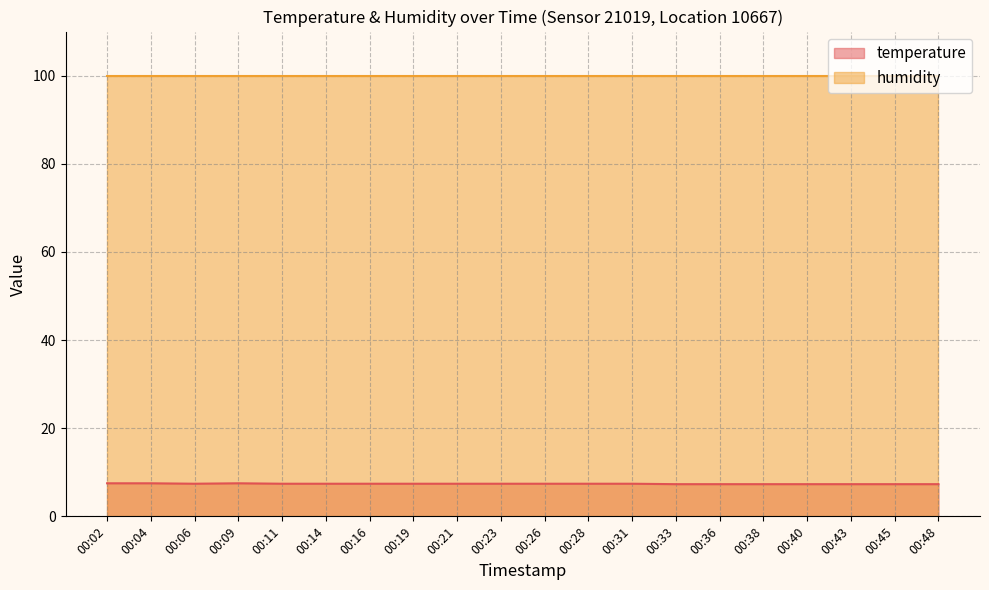

The value at 00:02 is 7.5. True or false?

True